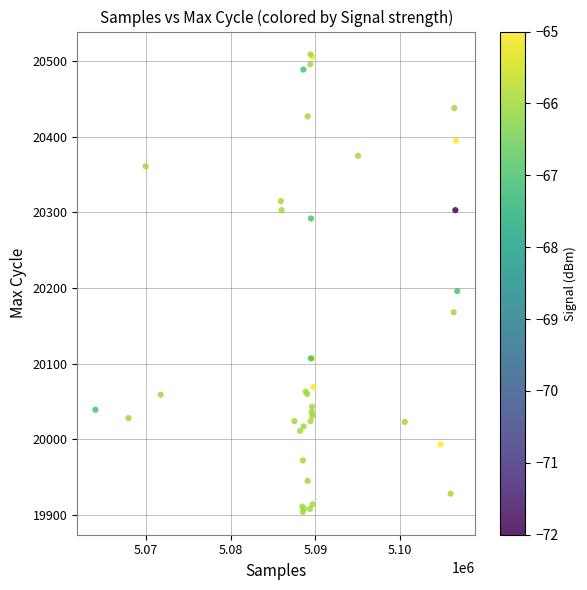

What Y value in the scatter plot is closest to 20206?

20196